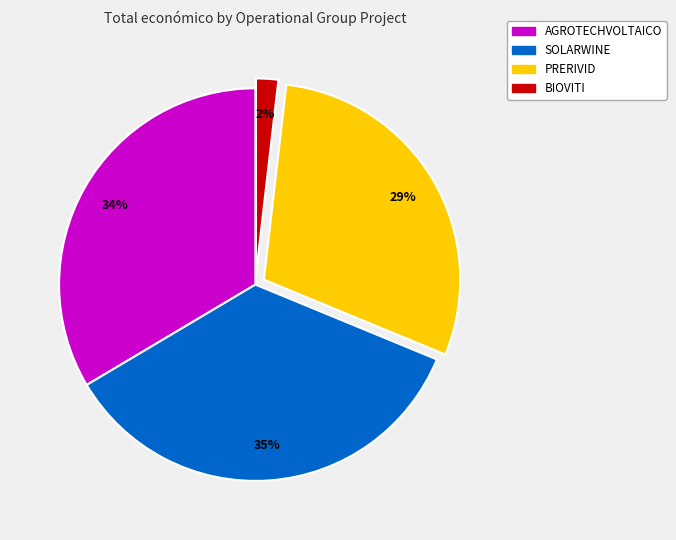

What is the ratio of the value at BIOVITI to the value at SOLARWINE?

0.1